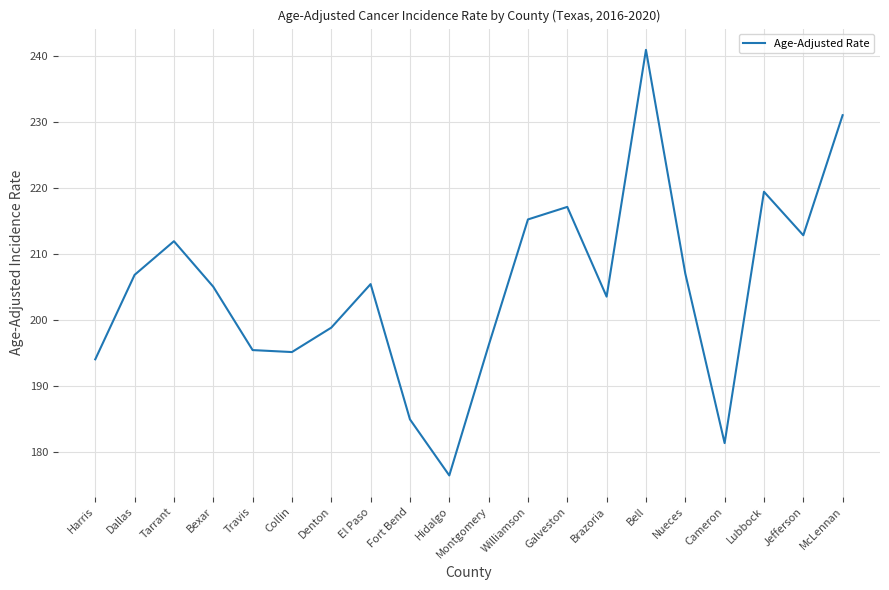

Which has a higher value, Williamson or Bexar?

Williamson